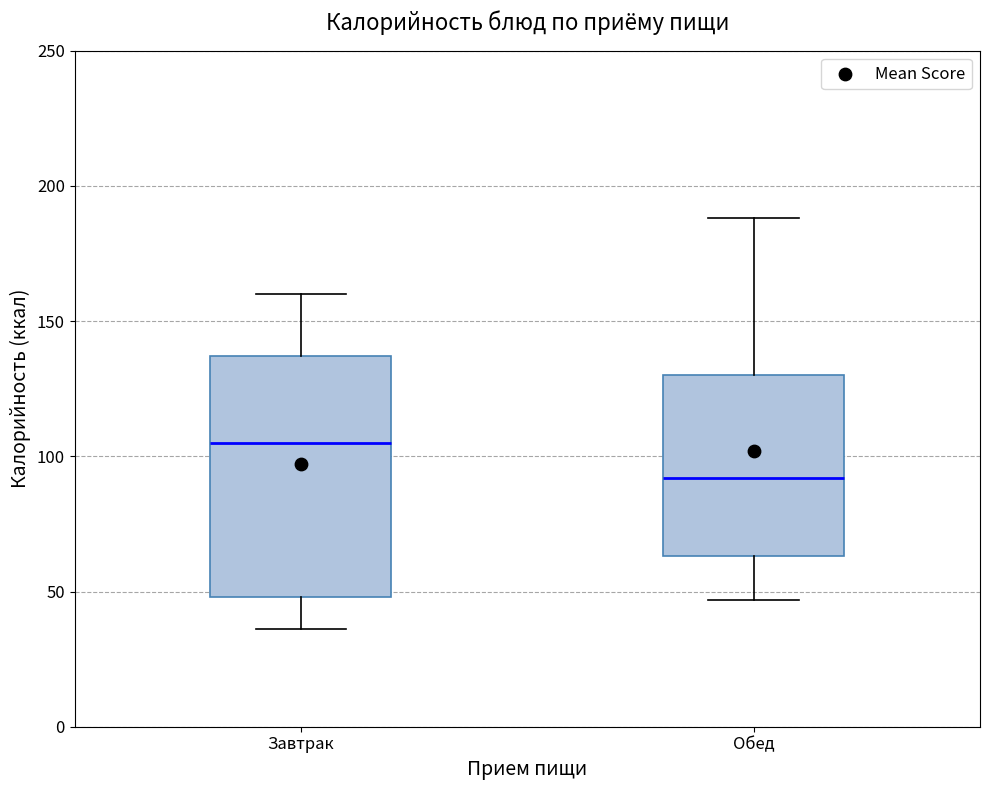

Reading left to right, read every box against the y-axis: the position of its median line, the range the box covers, and the ends of its whiskers. The values are not printed on the chart, so give them approximately, as read against the axis.

Завтрак: median 105, box 50 to 135, whiskers 35 to 160
Обед: median 90, box 65 to 130, whiskers 45 to 190